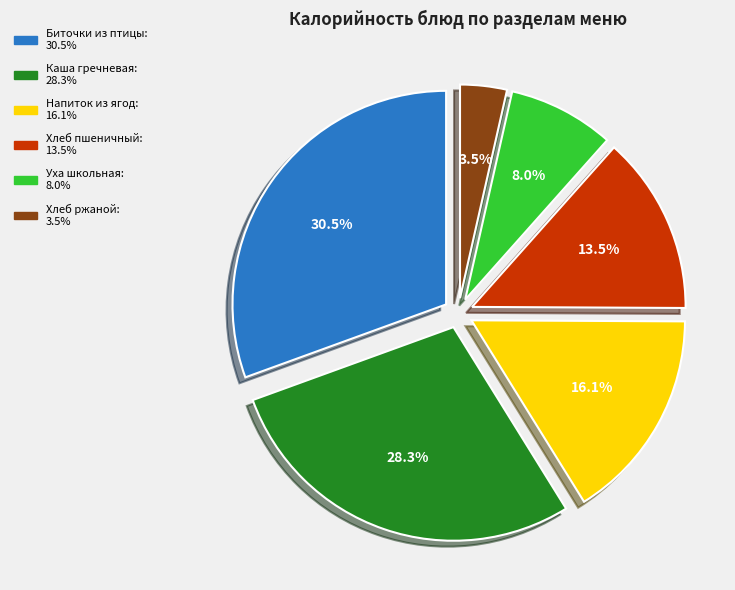

Is there any slice that represents more than half of the pie?

No